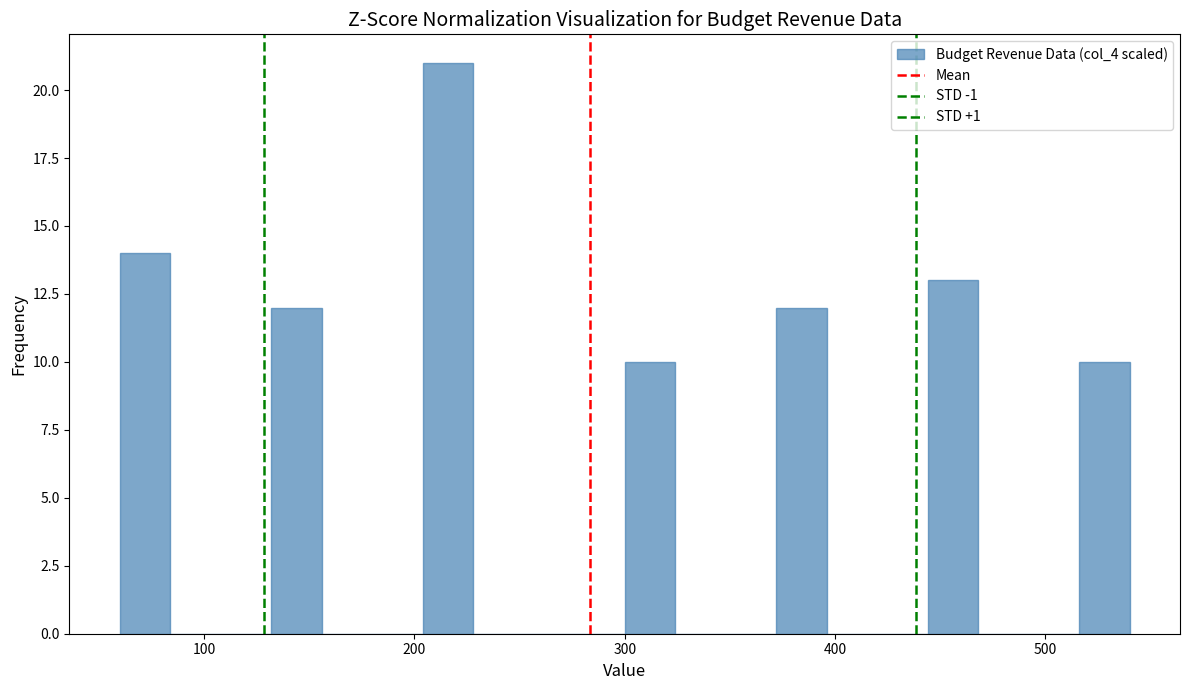

Around what value on the x-axis is the tallest bar? Give the approximate position of its centre, as read against the axis.

220